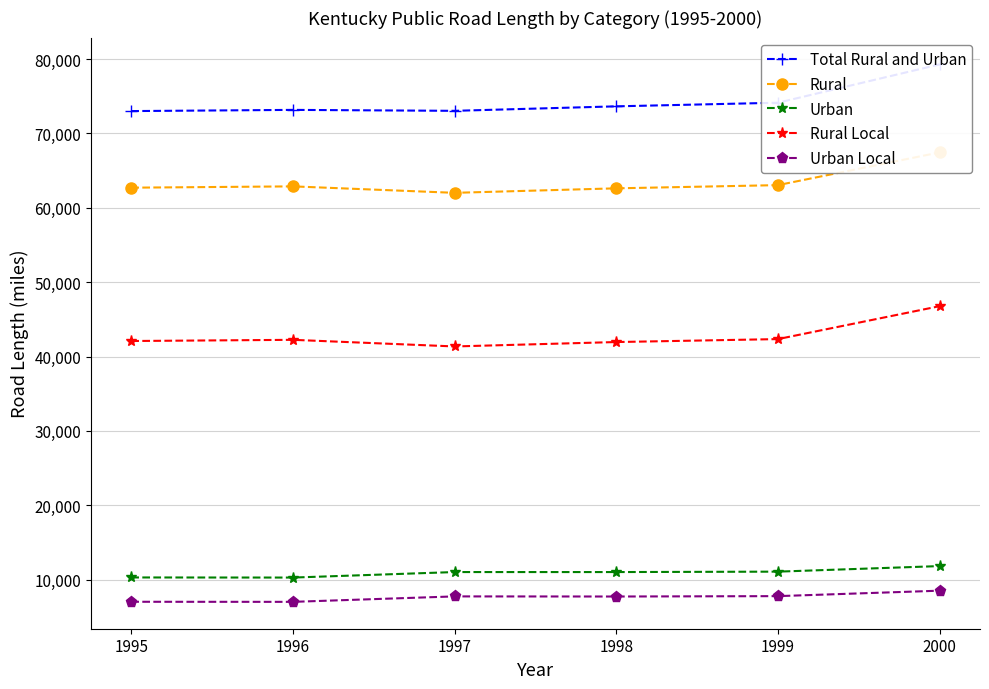

At which category is the sum across all series the highest?

2000